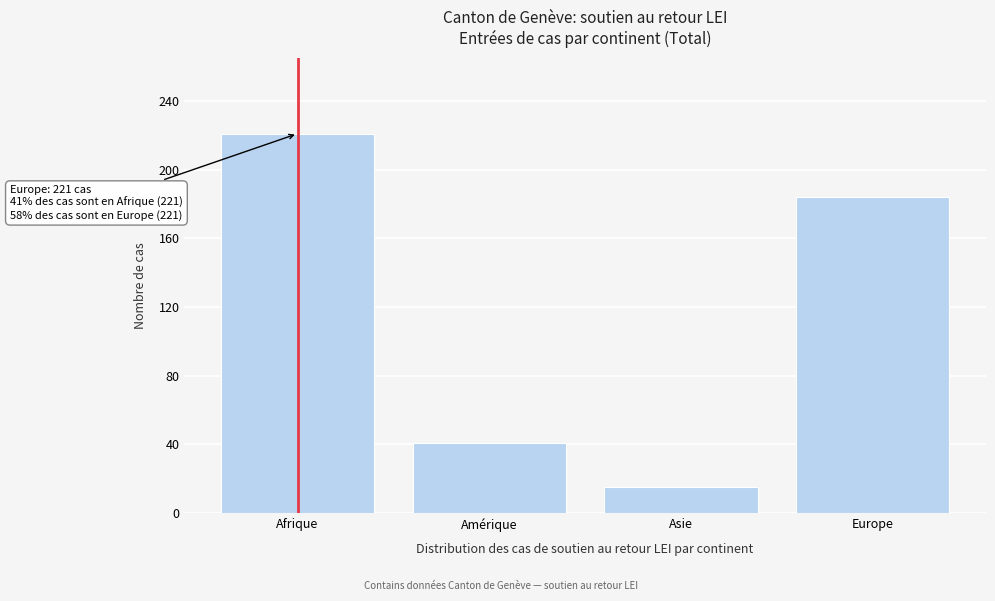

Reading left to right, list all the values displayed in this chart.

221	41	15	184